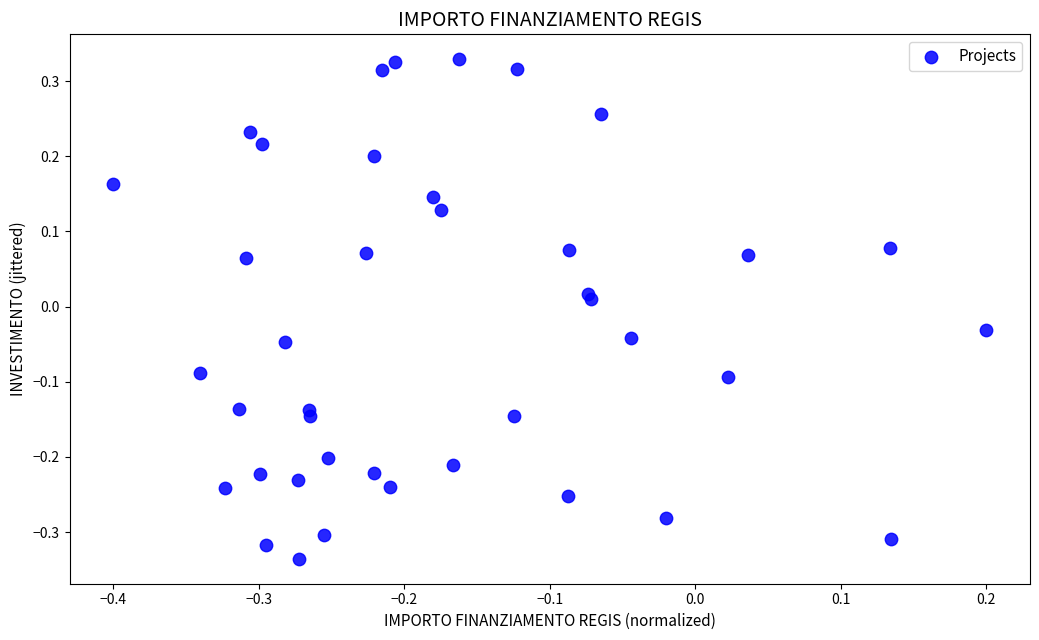

What is the range of X values (max minus min)?

0.6